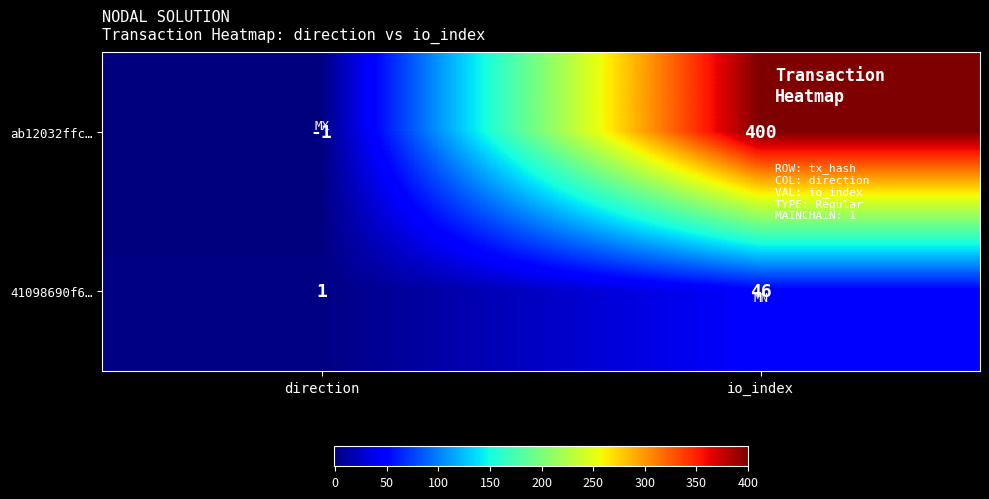

How many distinct data groups are displayed?

2